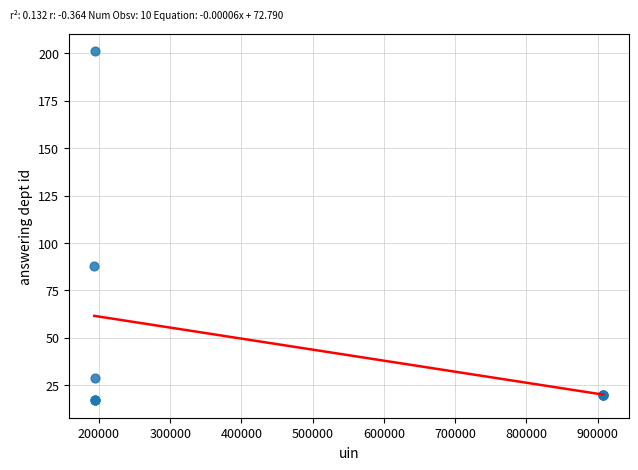

What Y value in the scatter plot is closest to 109?

88